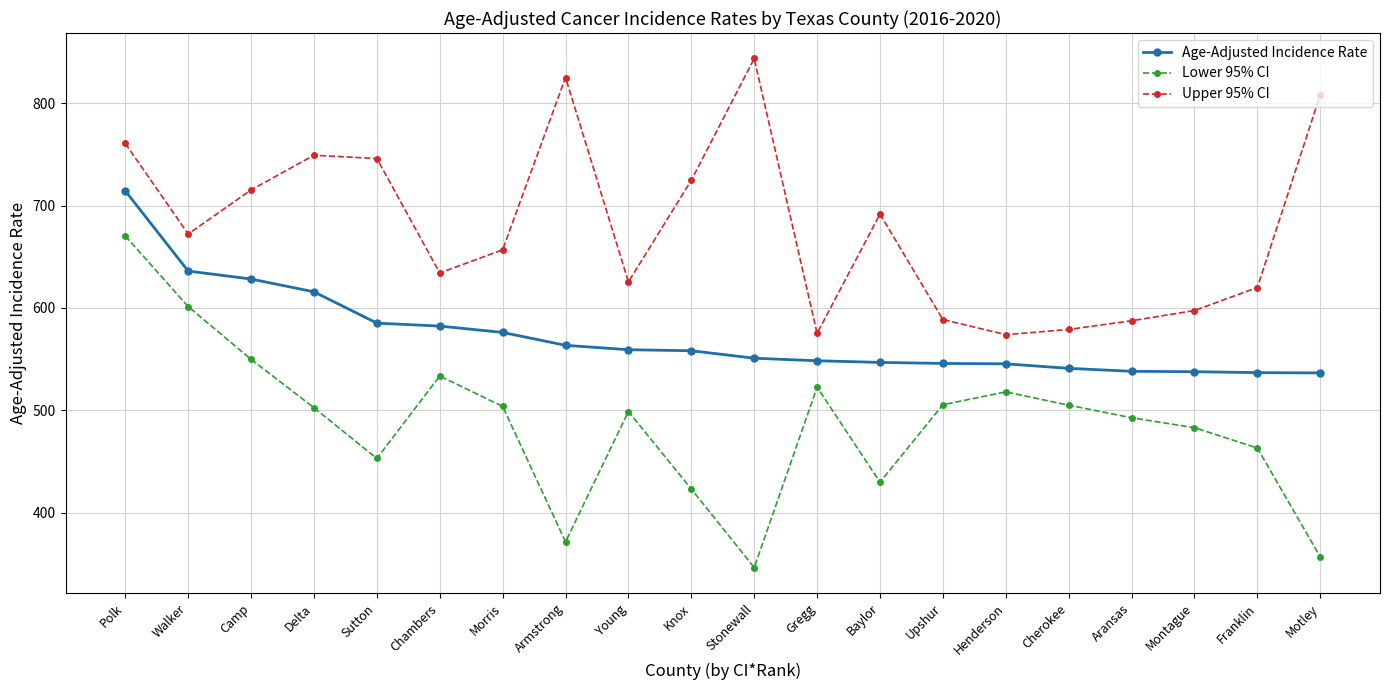

Does the chart display data point markers on the line(s)?

Yes